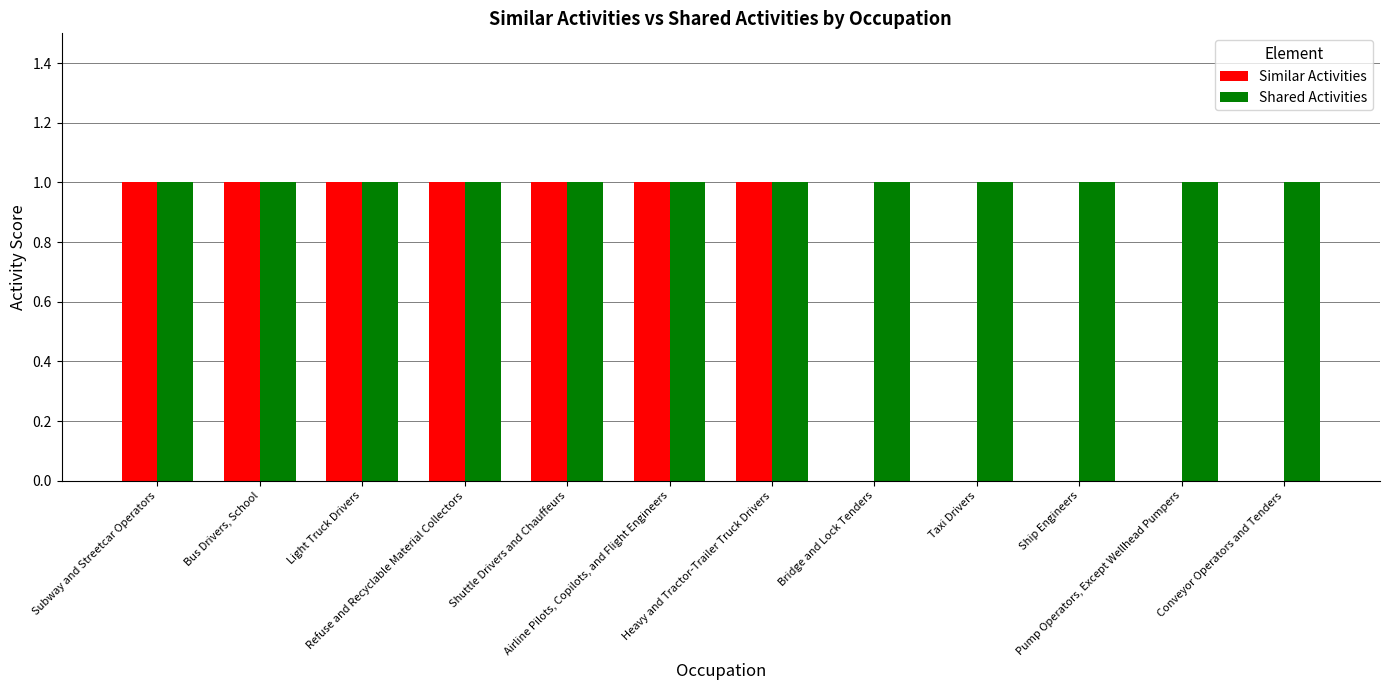

Reading left to right, transcribe all the data shown in this chart.

Similar Activities: Subway and Streetcar Operators=1	Bus Drivers, School=1	Light Truck Drivers=1	Refuse and Recyclable Material Collectors=1	Shuttle Drivers and Chauffeurs=1	Airline Pilots, Copilots, and Flight Engineers=1	Heavy and Tractor-Trailer Truck Drivers=1	Bridge and Lock Tenders=0	Taxi Drivers=0	Ship Engineers=0	Pump Operators, Except Wellhead Pumpers=0	Conveyor Operators and Tenders=0
Shared Activities: Subway and Streetcar Operators=1	Bus Drivers, School=1	Light Truck Drivers=1	Refuse and Recyclable Material Collectors=1	Shuttle Drivers and Chauffeurs=1	Airline Pilots, Copilots, and Flight Engineers=1	Heavy and Tractor-Trailer Truck Drivers=1	Bridge and Lock Tenders=1	Taxi Drivers=1	Ship Engineers=1	Pump Operators, Except Wellhead Pumpers=1	Conveyor Operators and Tenders=1